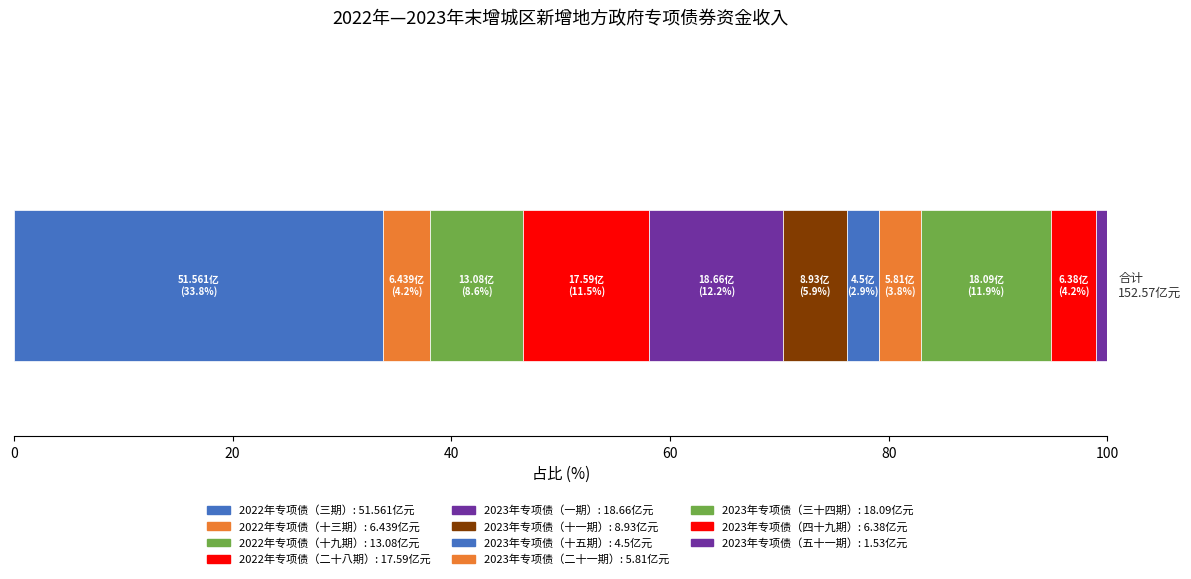

How many distinct data groups are displayed?

11